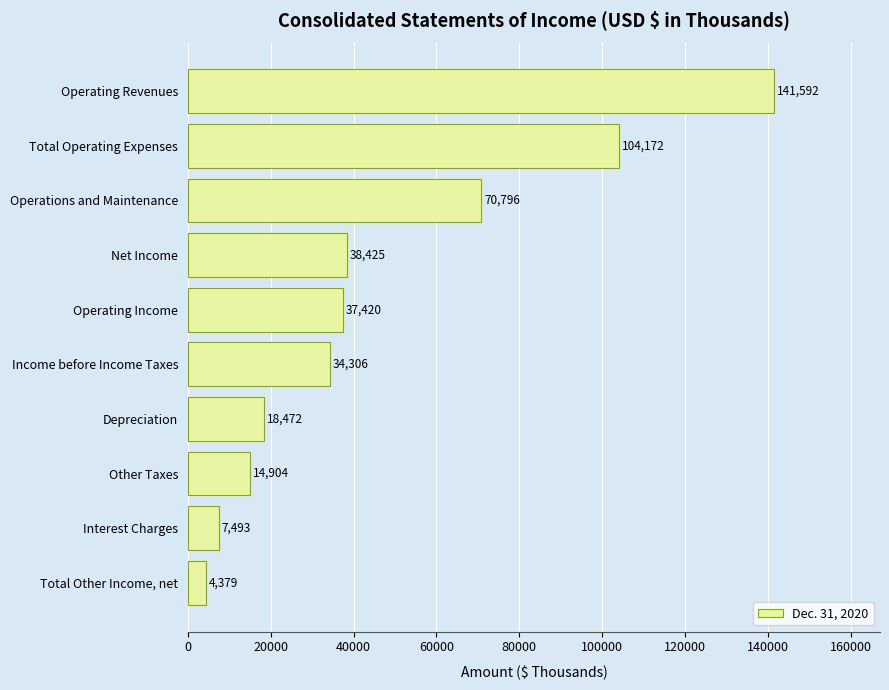

How many data points are less than 37420?

5